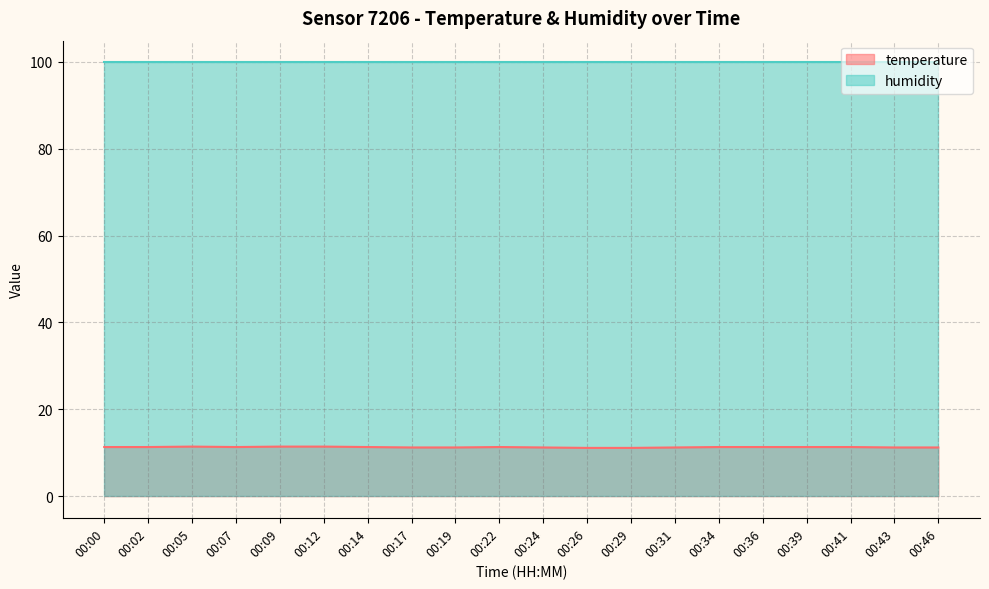

At which category does the chart reach its minimum across all series?

00:26